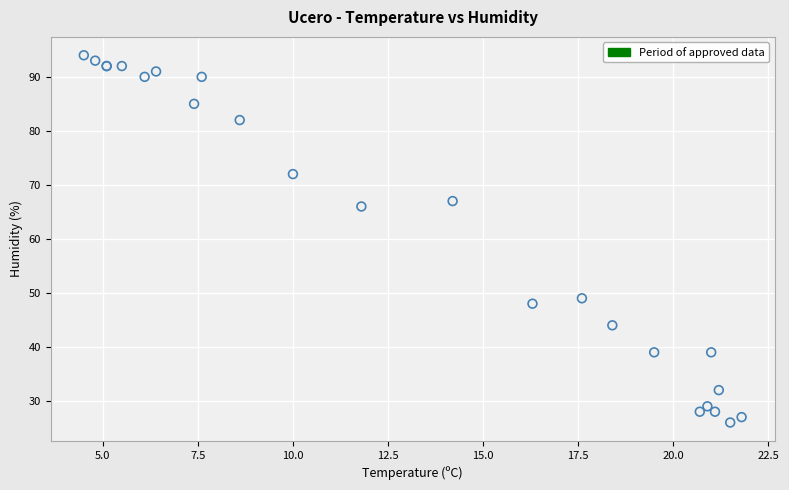

What Y value in the scatter plot is closest to 60?

66